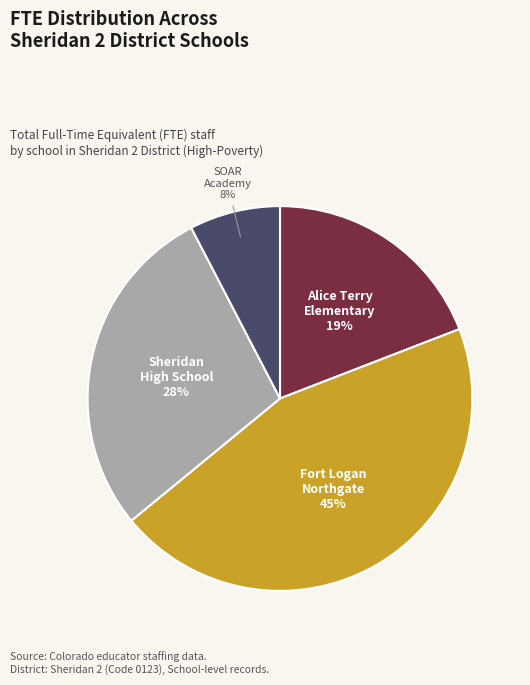

To the nearest percent, what is the average slice percentage?

25%